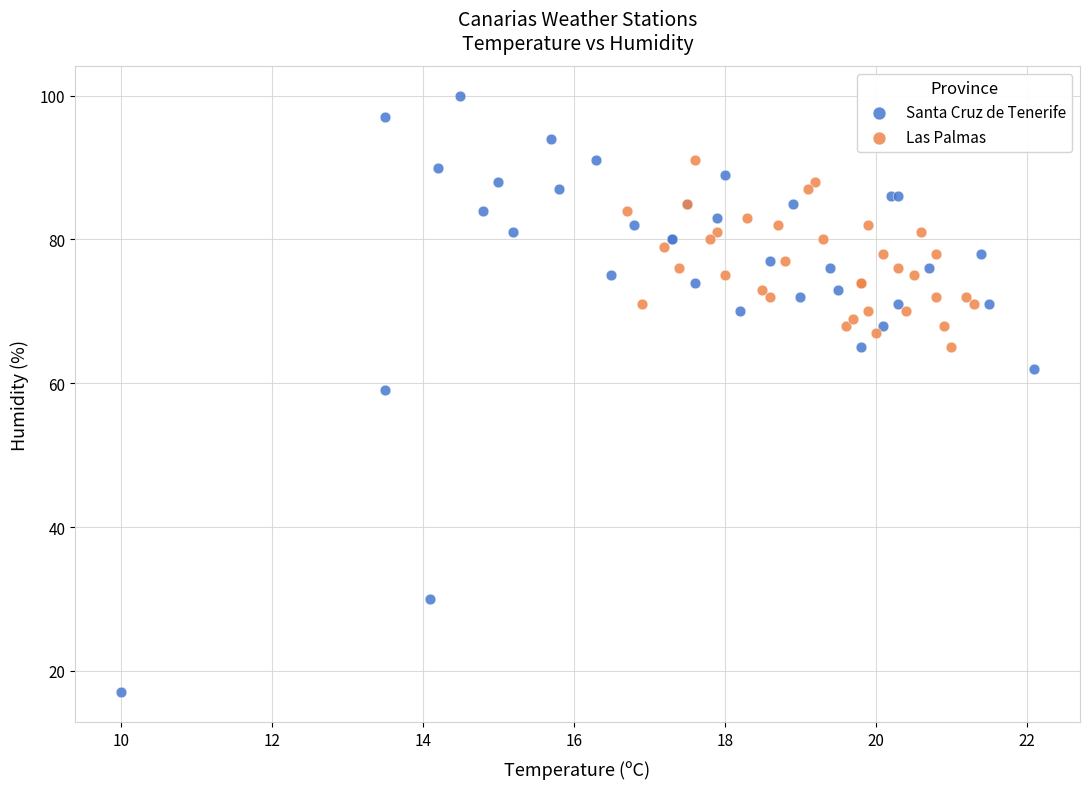

Which series has the largest Y range (max minus min)?

Santa Cruz de Tenerife